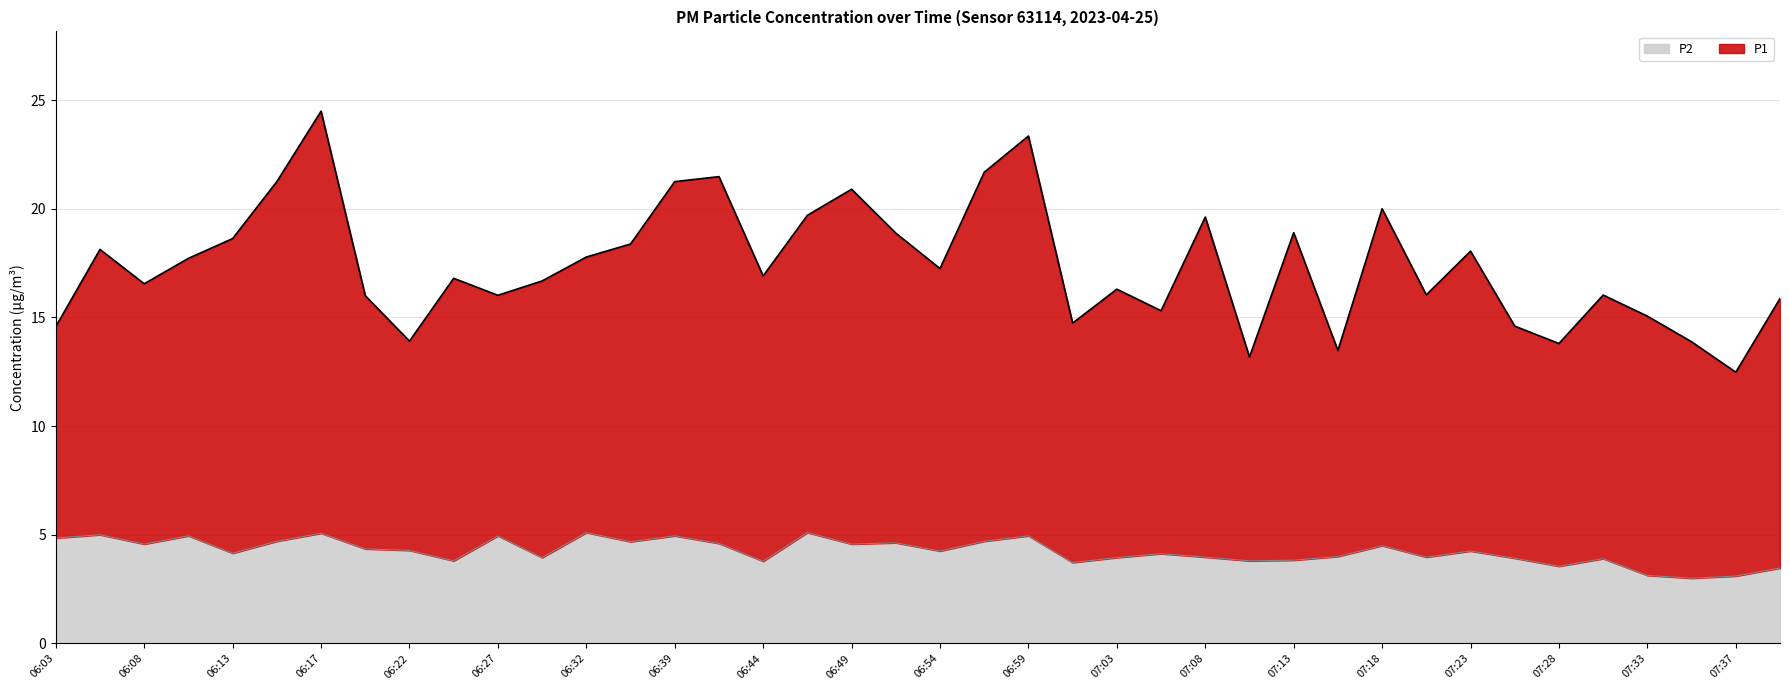

What is the difference between the highest and lowest values at 07:37?

9.4